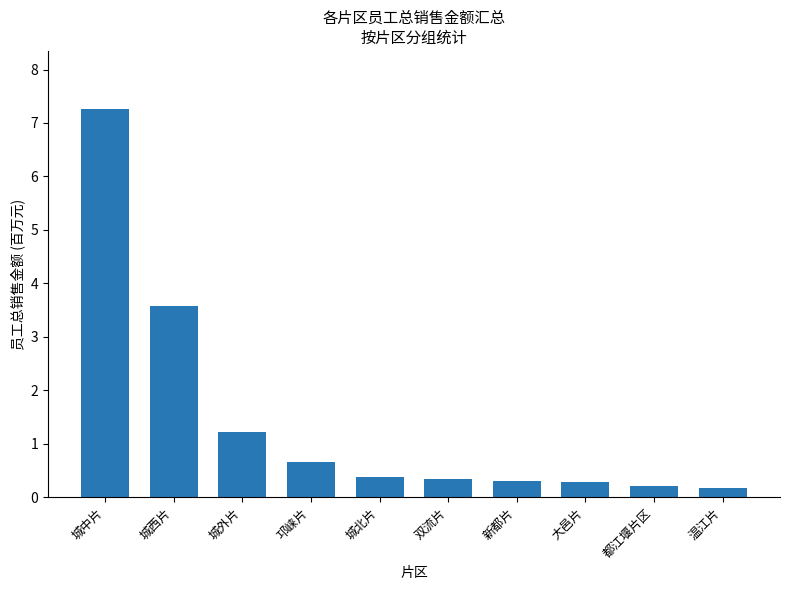

What is the value of the 2nd bar from the left?

3.6